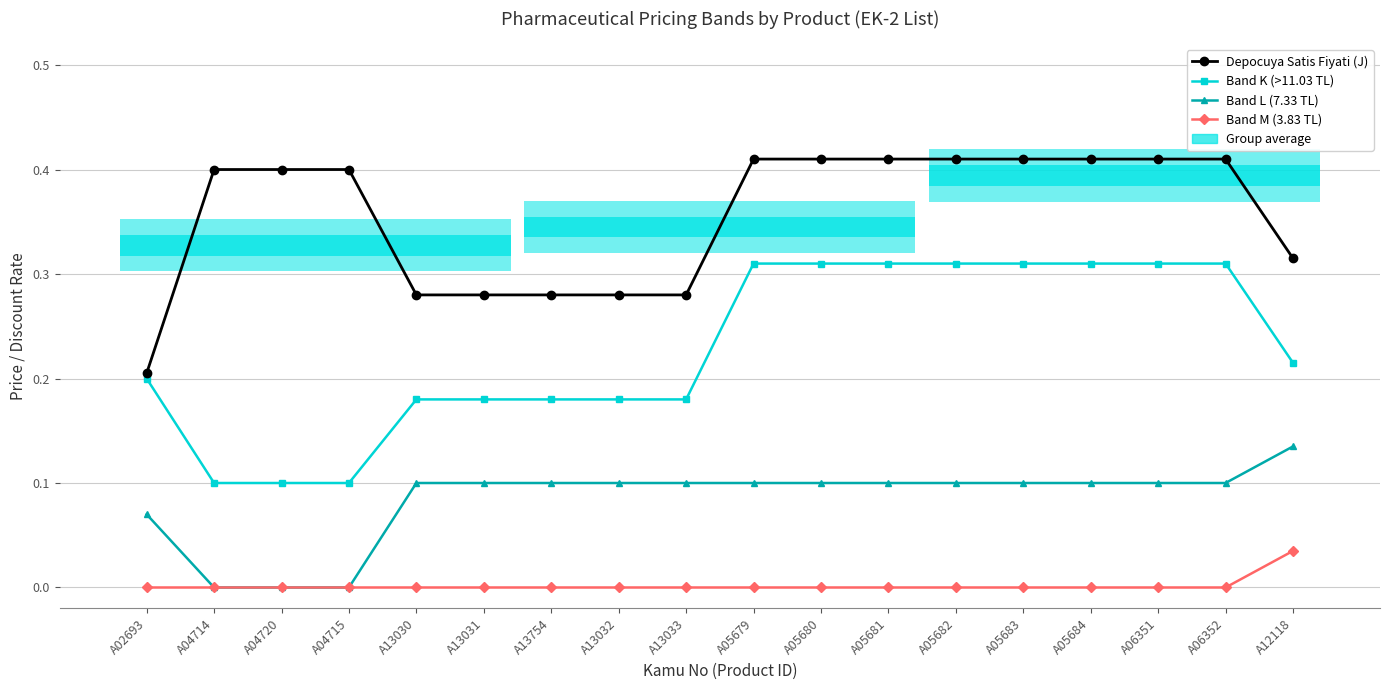

Is it true that Band L (7.33 TL) equals 0.0 at A05680?

False